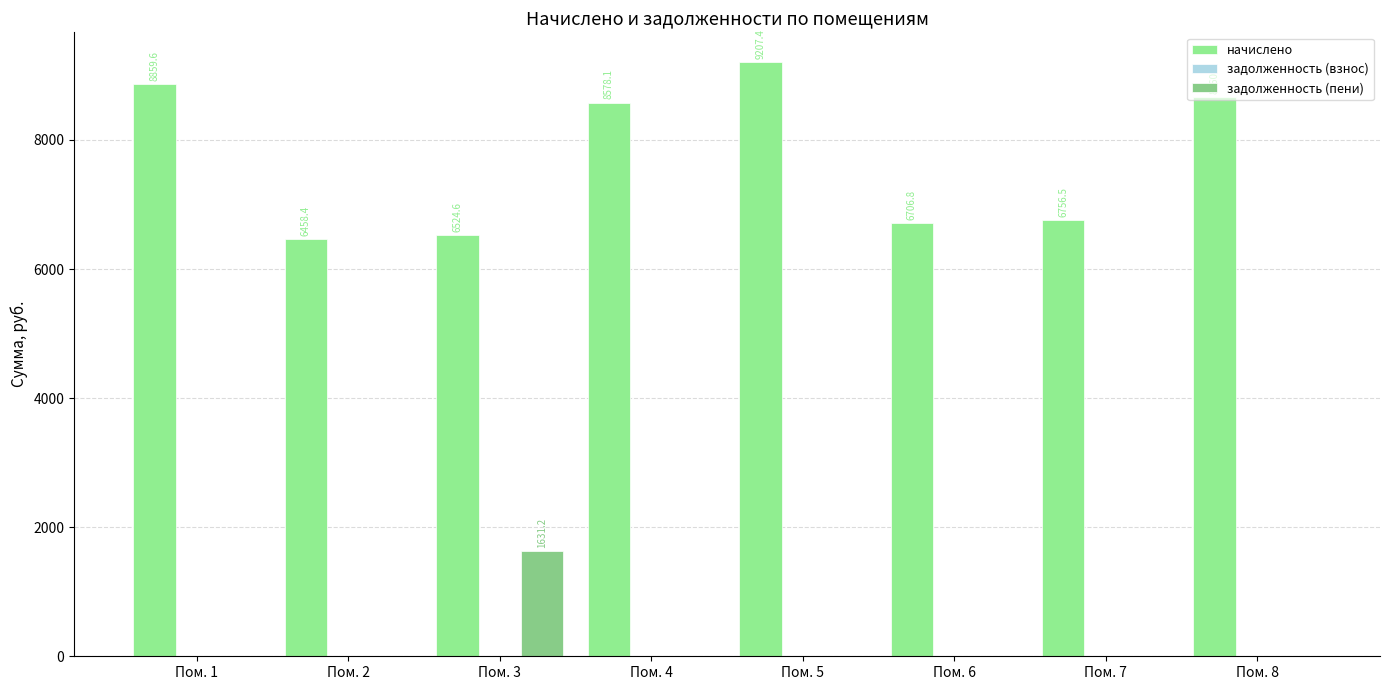

At which category is the sum across all series the highest?

Пом. 5